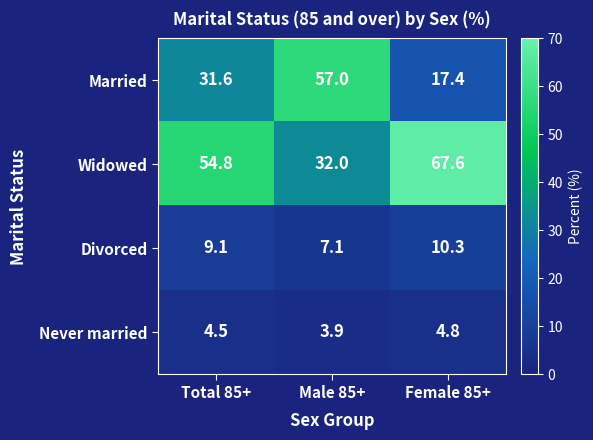

At which category is the sum across all series the highest?

Female 85+